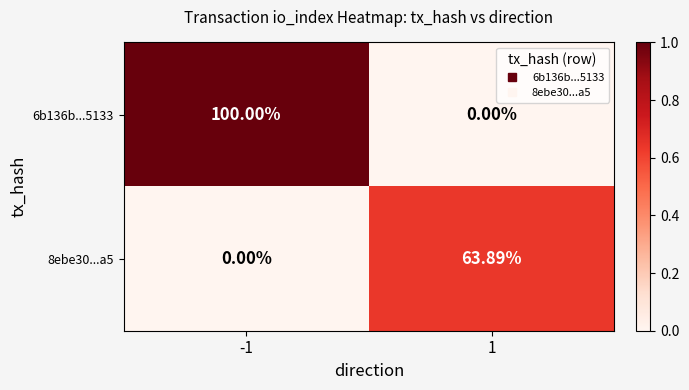

At which category is the sum across all series the highest?

-1